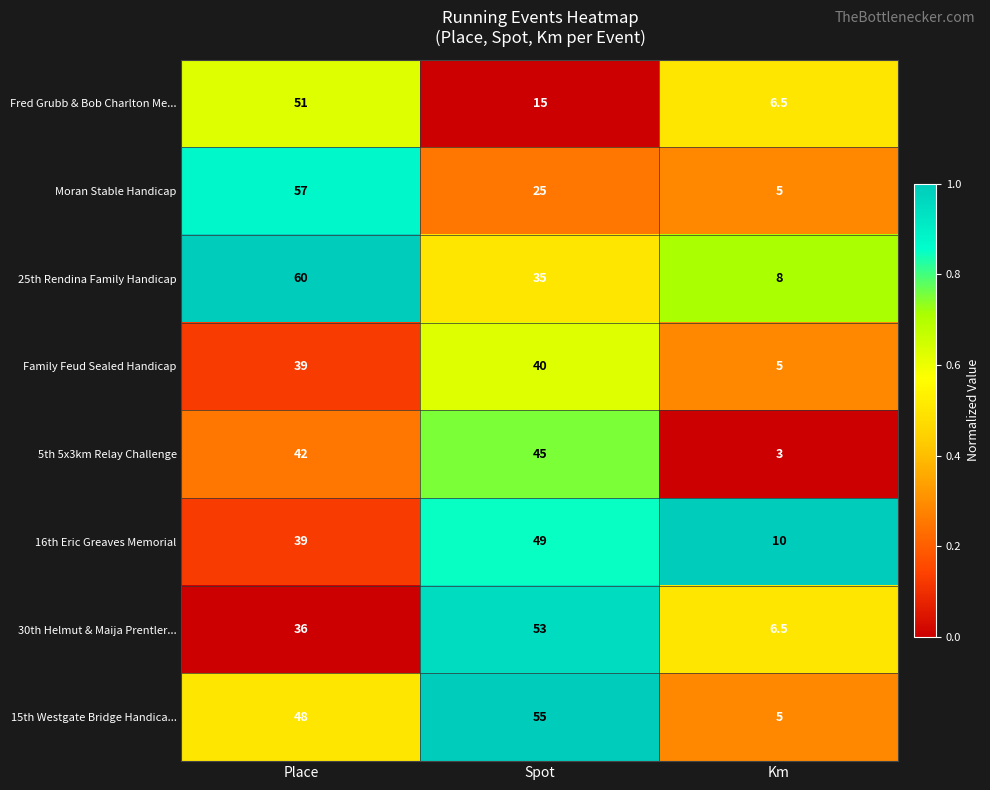

Rank the series by their maximum value, from highest to lowest.

25th Rendina Family Handicap, Moran Stable Handicap, 15th Westgate Bridge Handica..., 30th Helmut & Maija Prentler..., Fred Grubb & Bob Charlton Me..., 16th Eric Greaves Memorial, 5th 5x3km Relay Challenge, Family Feud Sealed Handicap